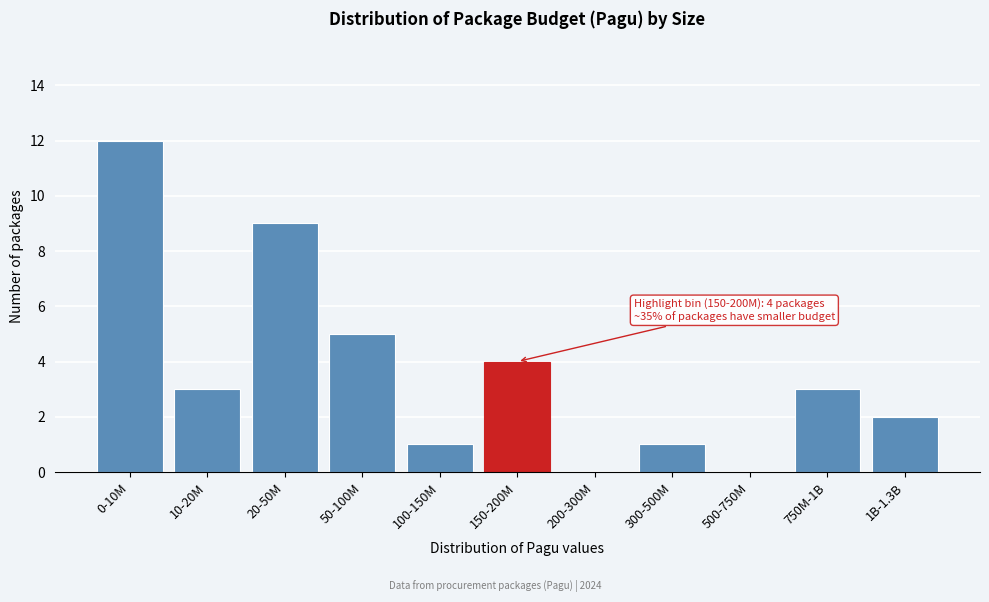

Reading left to right, what are all the values shown in this chart?

0-10M=12	10-20M=3	20-50M=9	50-100M=5	100-150M=1	150-200M=4	200-300M=0	300-500M=1	500-750M=0	750M-1B=3	1B-1.3B=2